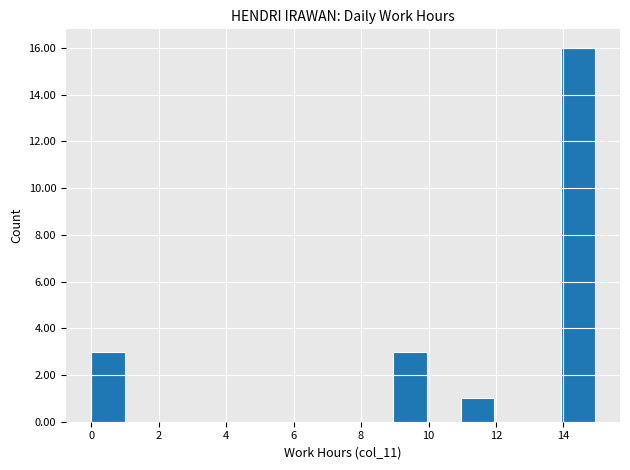

Reading left to right, transcribe this chart: for each bar, give the range it covers on the x-axis and its height. Neither the bar edges nor the heights are printed on the chart, so give them approximately, as read against the axes.

0 to 1: 3
1 to 2: 0
2 to 3: 0
3 to 4: 0
4 to 5: 0
5 to 6: 0
6 to 7: 0
7 to 8: 0
8 to 9: 0
9 to 10: 3
10 to 11: 0
11 to 12: 1
12 to 13: 0
13 to 14: 0
14 to 15: 16